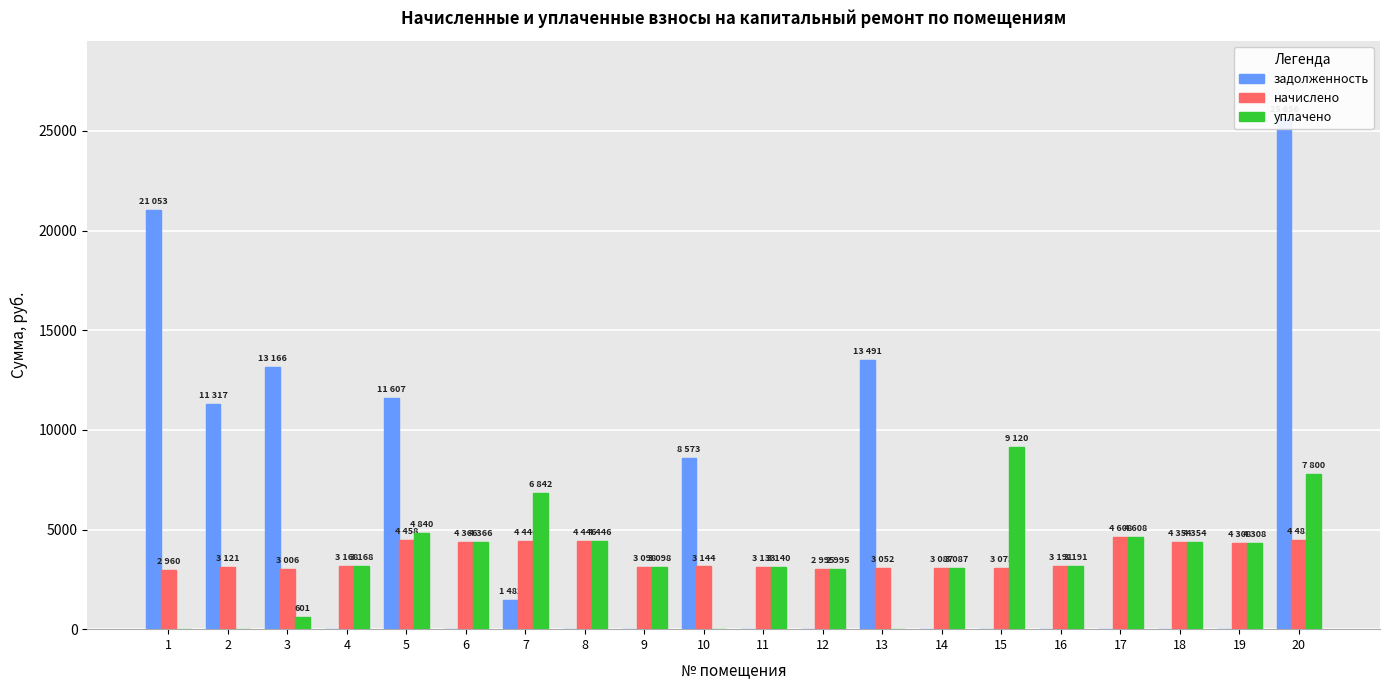

What is the difference between the highest and lowest values at 13?

13491.5